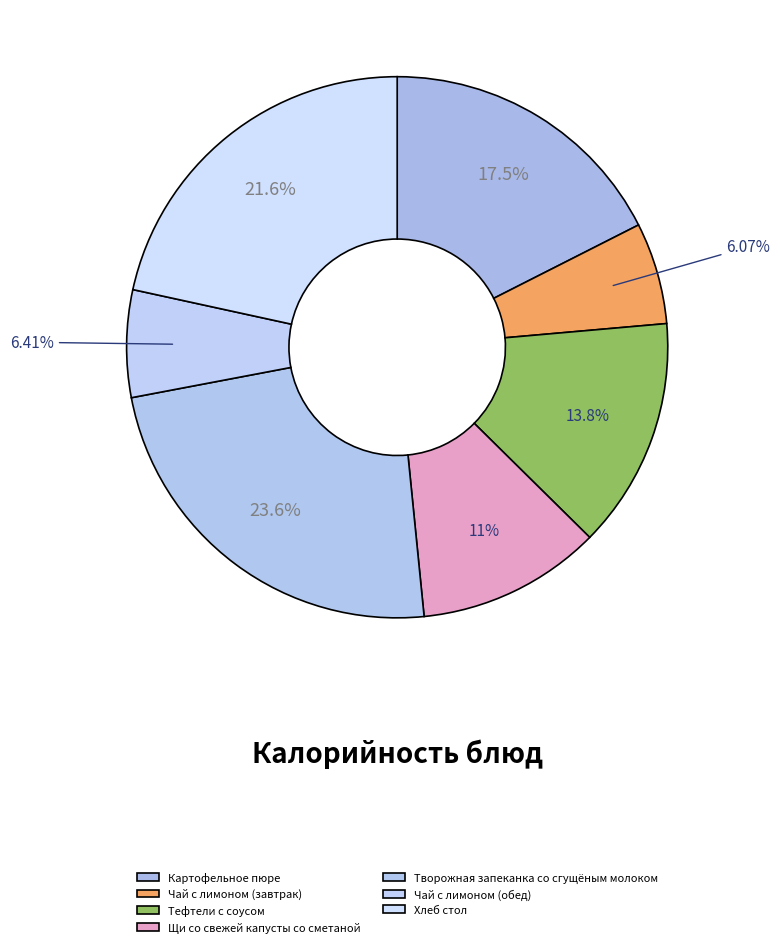

Rank the categories by value from highest to lowest.

Творожная запеканка со сгущёным молоком, Хлеб стол, Картофельное пюре, Тефтели с соусом, Щи со свежей капусты со сметаной, Чай с лимоном (обед), Чай с лимоном (завтрак)